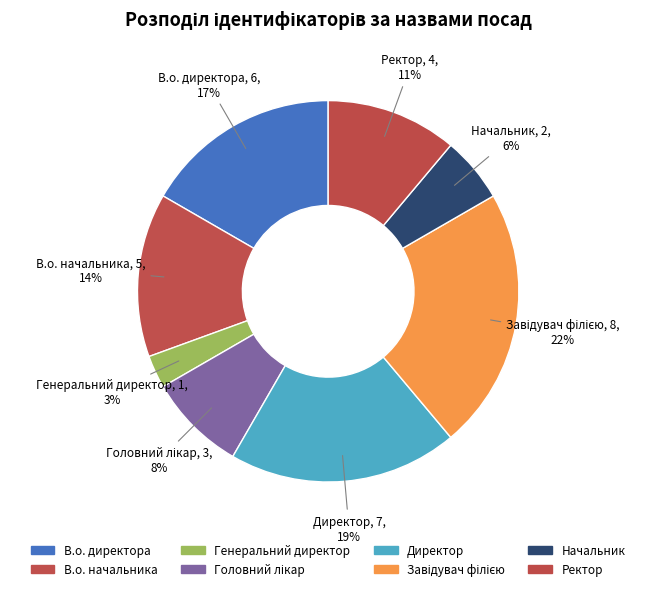

Count the number of slices in the pie.

8